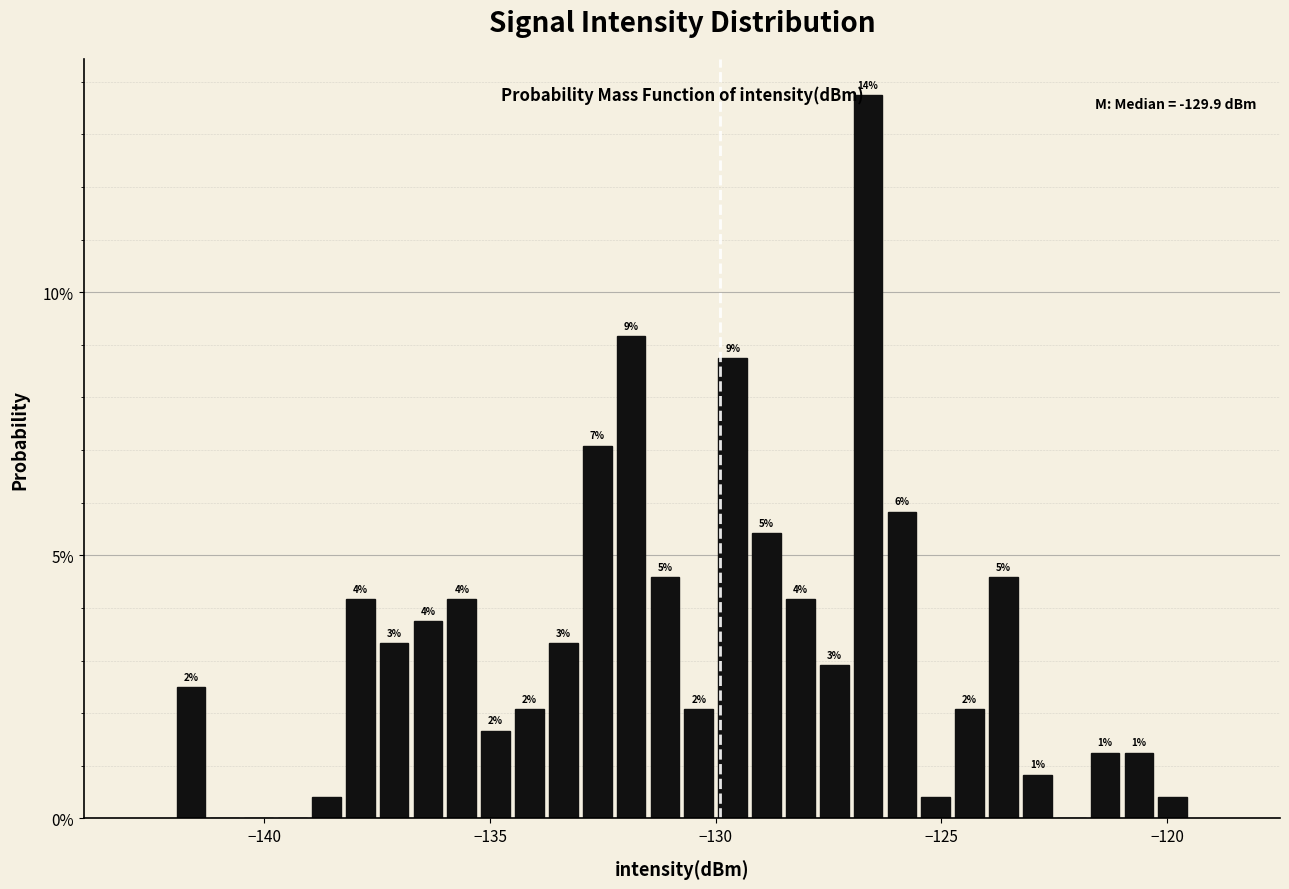

Read against the x-axis, roughly where is the centre of the tallest bar?

-126.5